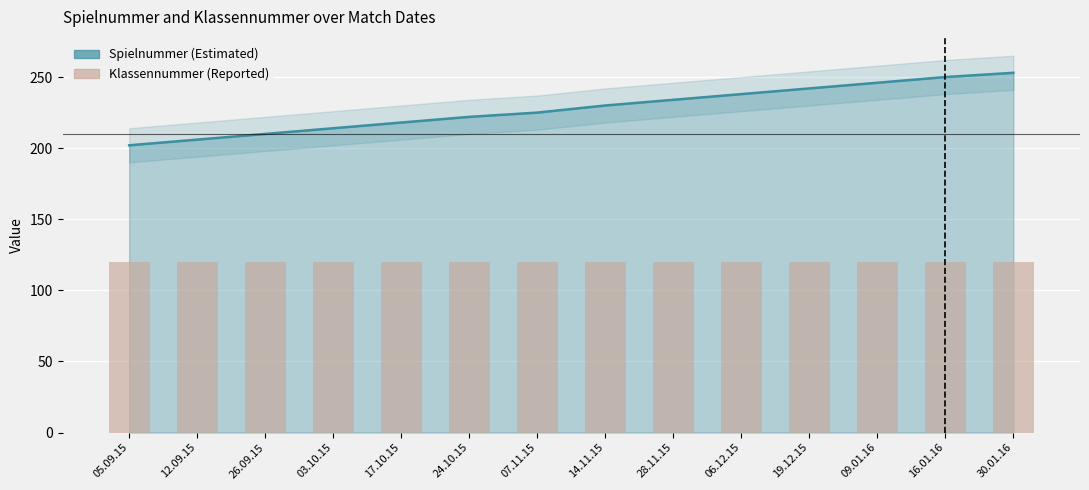

Reading left to right, transcribe all the data shown in this chart.

05.09.15=202	12.09.15=206	26.09.15=210	03.10.15=214	17.10.15=218	24.10.15=222	07.11.15=225	14.11.15=230	28.11.15=234	06.12.15=238	19.12.15=242	09.01.16=246	16.01.16=250	30.01.16=253